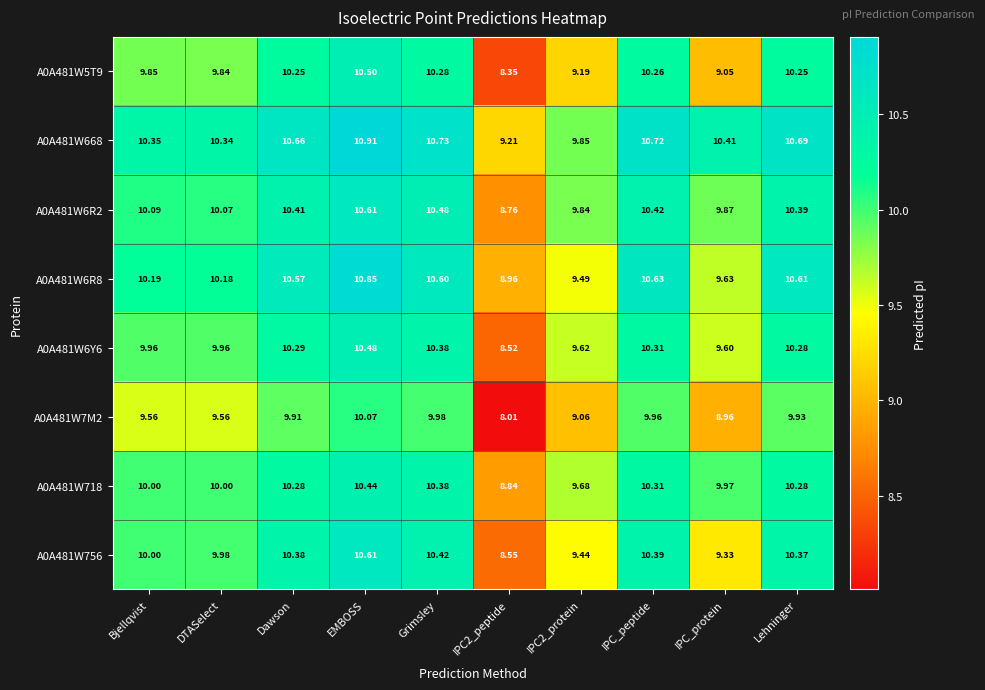

At which category is the sum across all series the highest?

EMBOSS